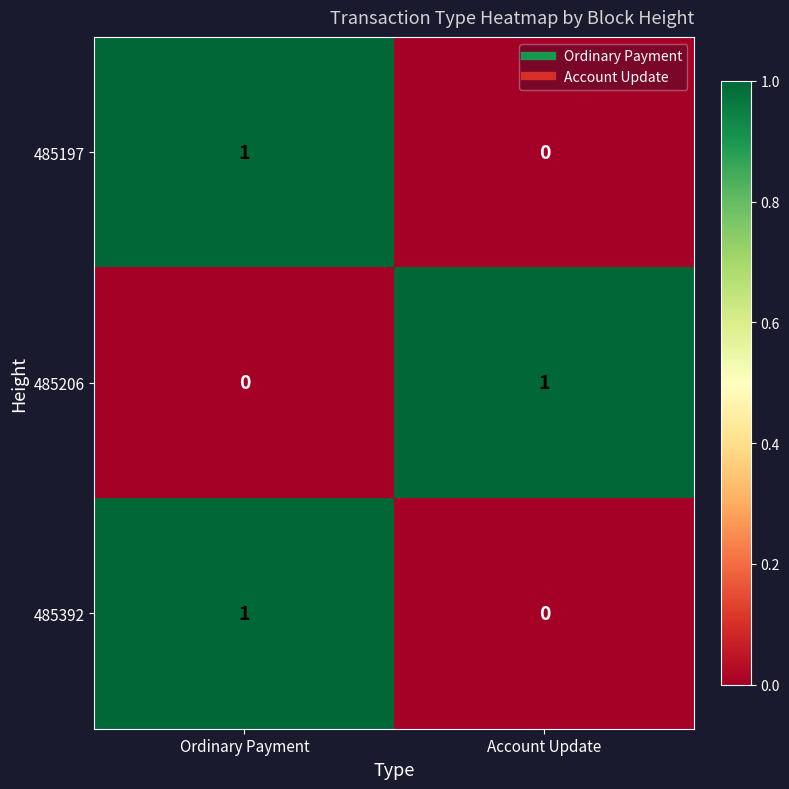

Is the value of 485206 at Account Update greater than the value of 485392 at Account Update?

Yes